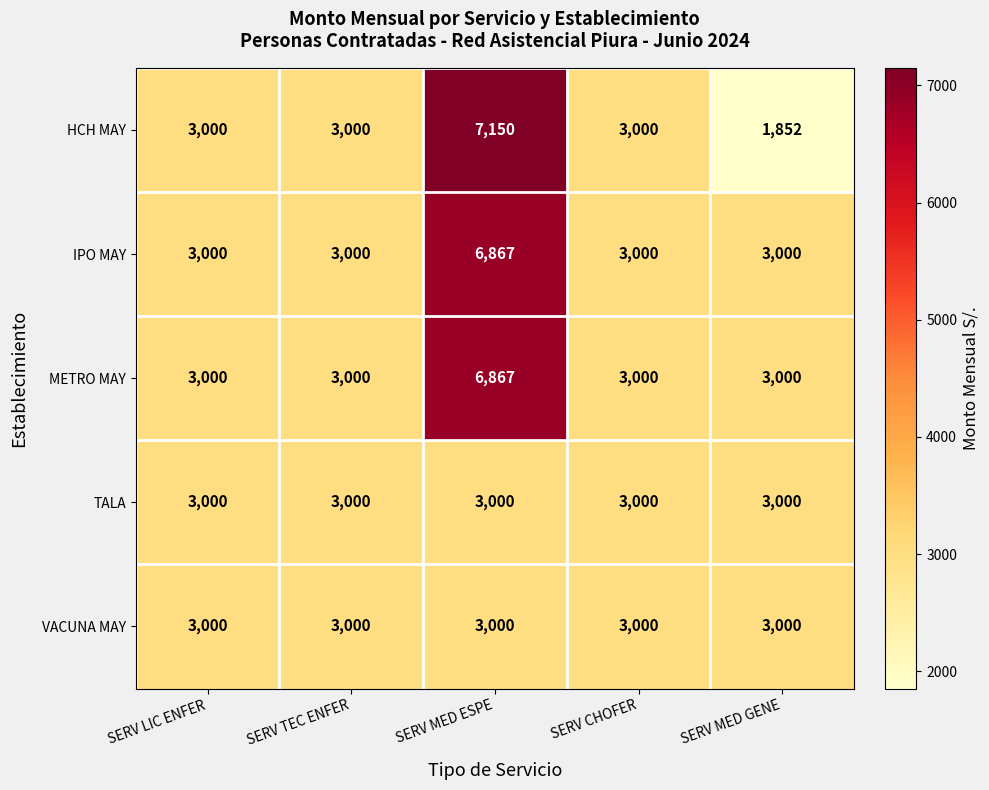

Read the HCH MAY value at SERV LIC ENFER, to the nearest 10.

3000